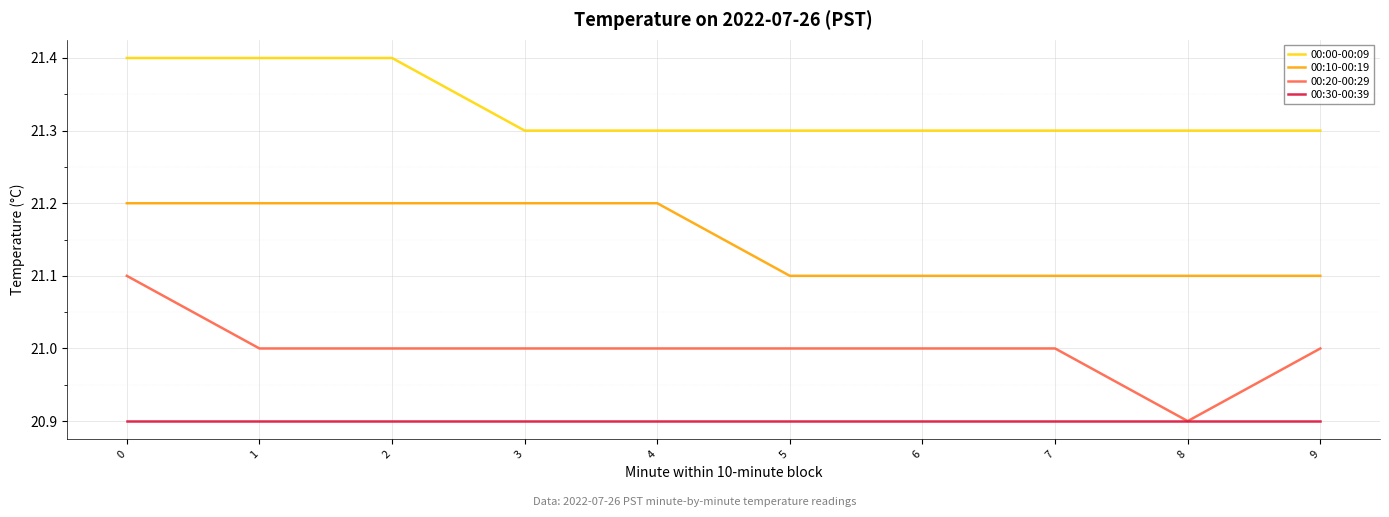

What is the total value across all series at 4?

84.4